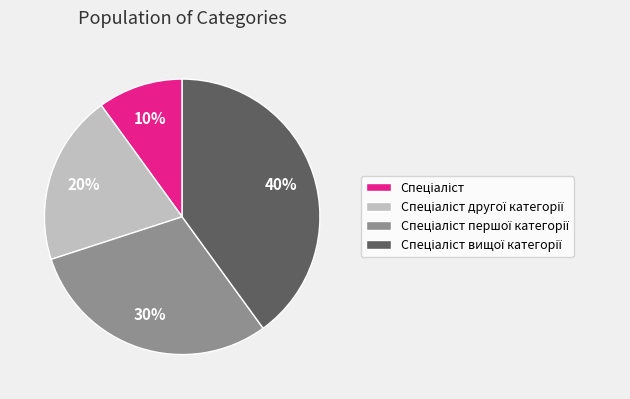

Is there any slice that represents more than half of the pie?

No